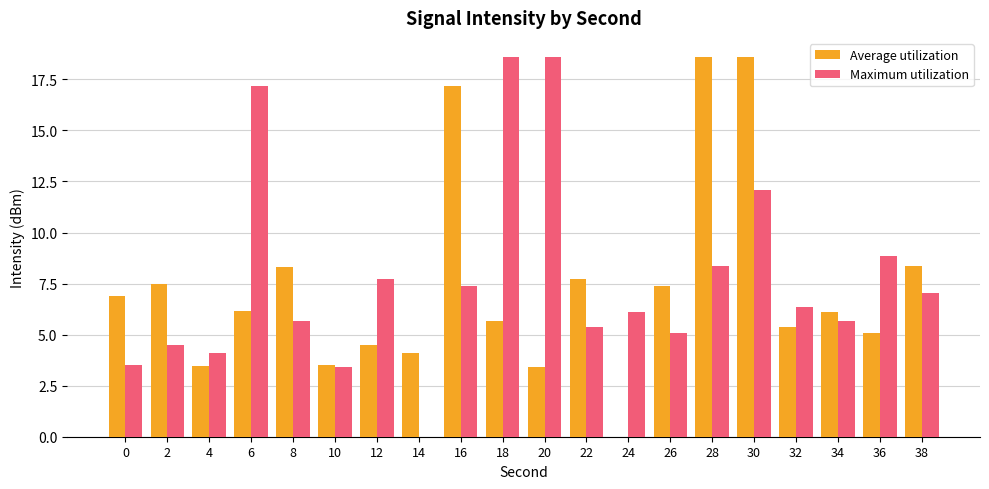

Is it true that Average utilization equals 6.9 at 0?

True